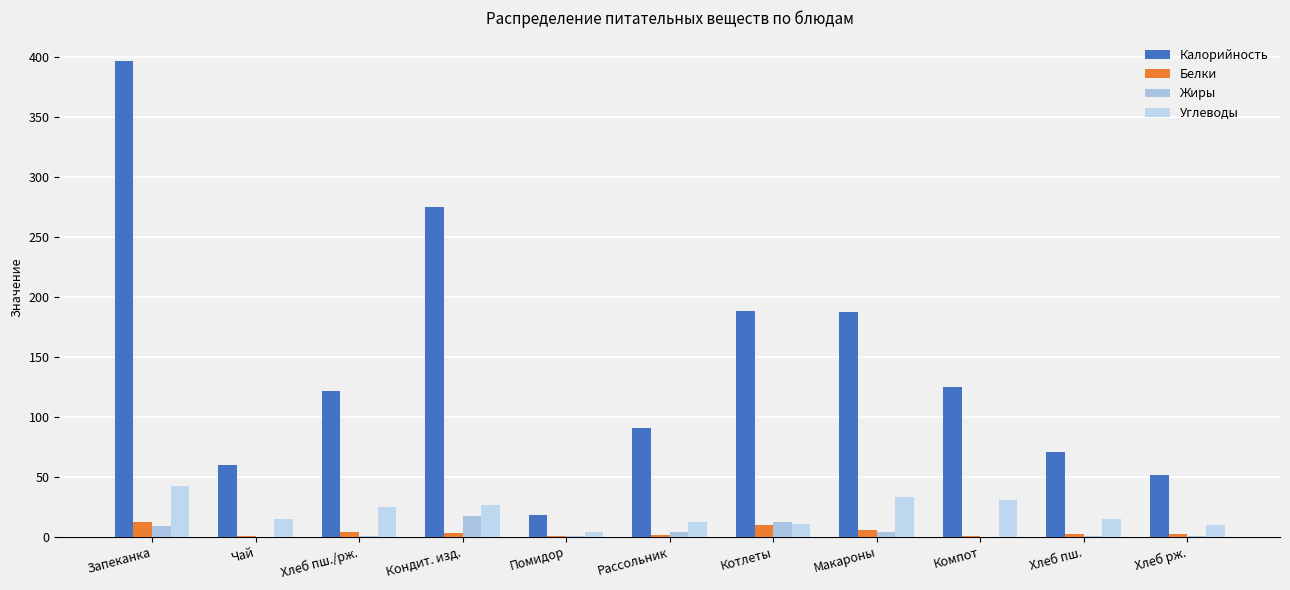

Reading right to left, what are all the values shown in this chart?

Калорийность: 51.2	70.3	124.5	187.2	188.0	90.3	18.0	275.0	121.6	60.0	396.6
Белки: 2.0	2.3	0.4	5.3	10.0	1.7	0.7	3.0	4.3	0.1	12.3
Жиры: 0.4	0.2	0.0	3.9	11.8	3.8	0.1	17.5	0.6	0.0	9.2
Углеводы: 10.0	14.8	30.7	32.7	10.5	12.3	3.5	26.5	24.8	15.0	42.6